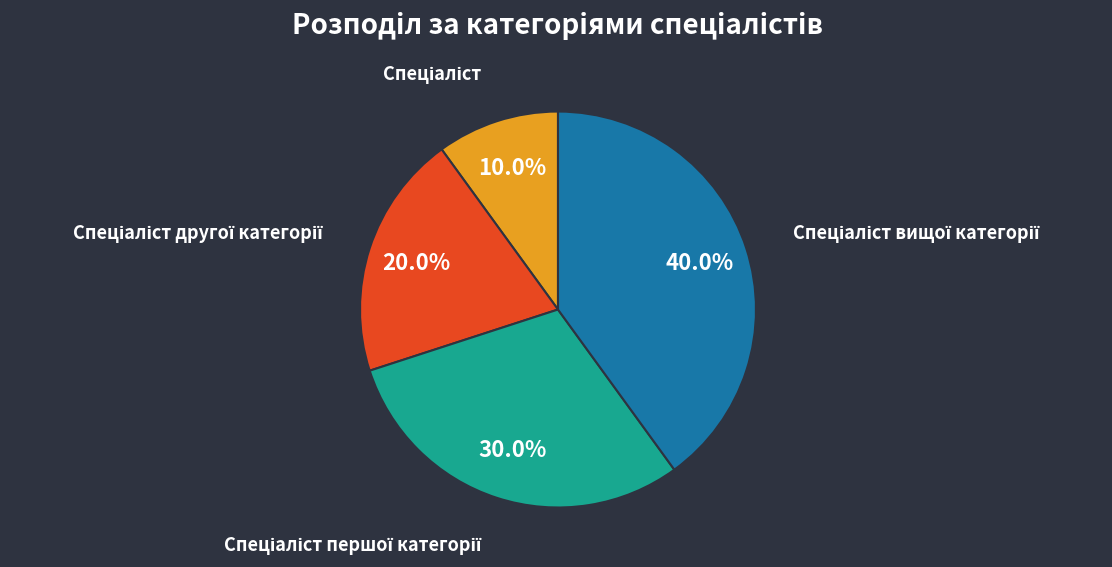

Is there a majority slice in this chart?

No